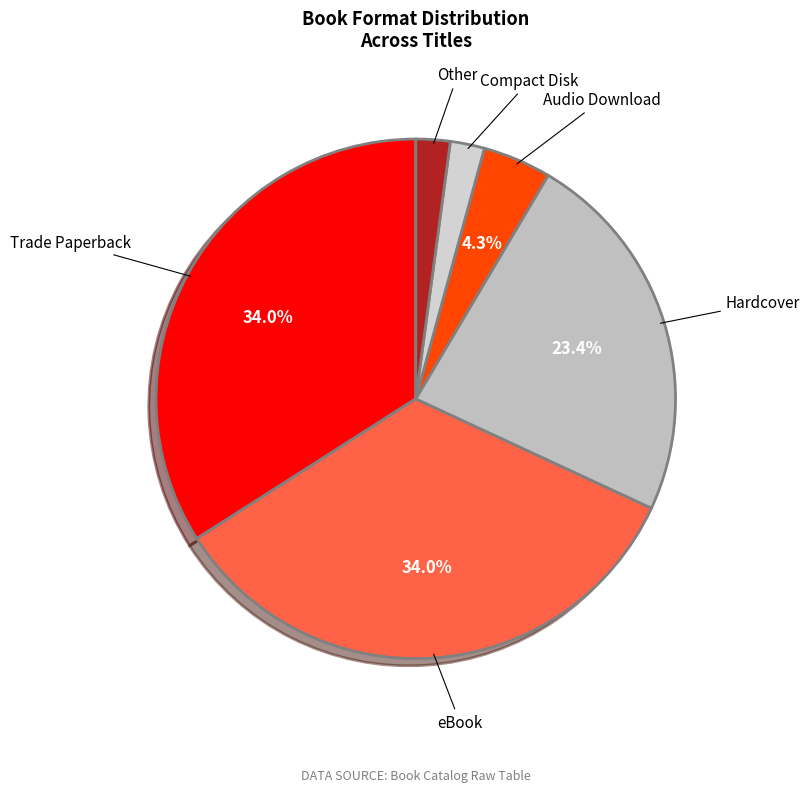

How many slices are in this pie chart?

6